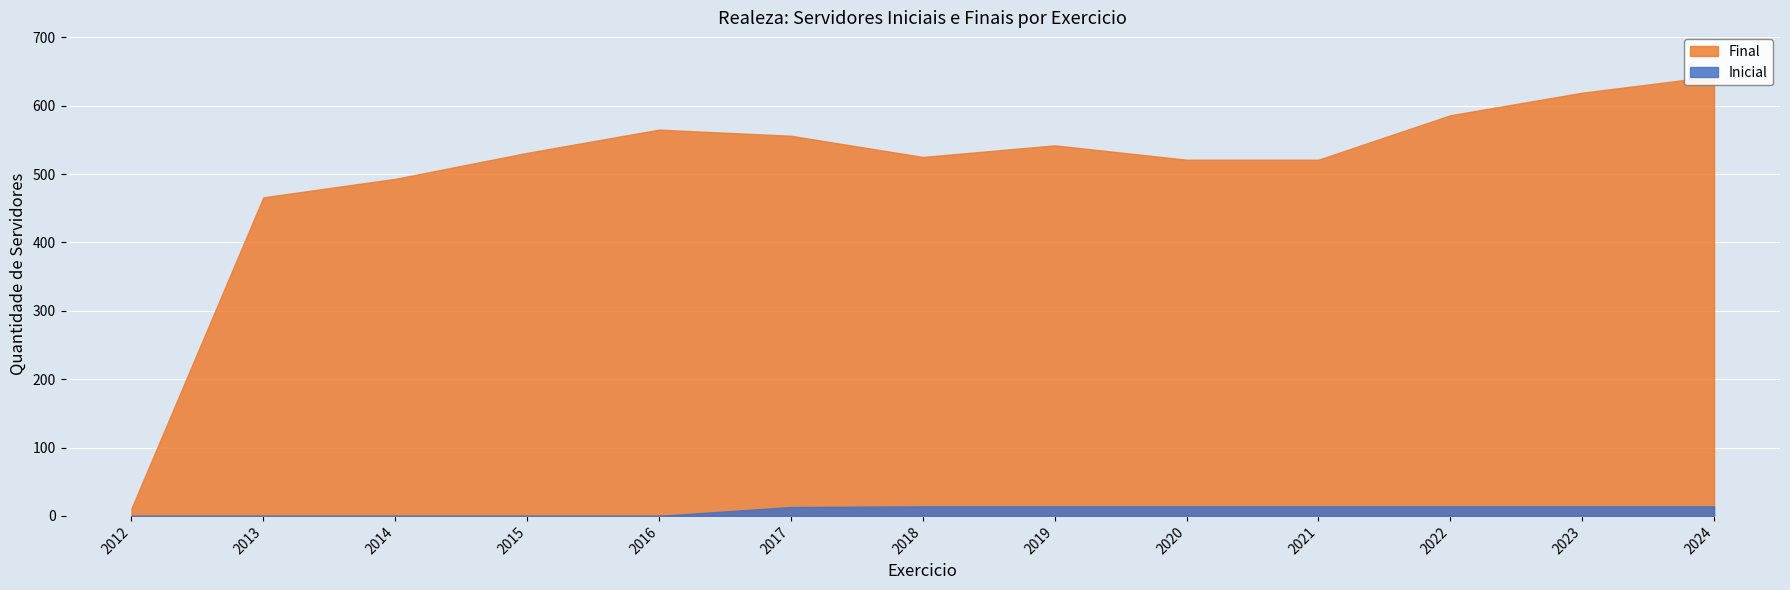

Reading left to right, extract all data points from this chart.

Inicial: 2012=0	2013=0	2014=0	2015=0	2016=0	2017=13	2018=14	2019=14	2020=14	2021=14	2022=14	2023=14	2024=14
Final: 2012=11	2013=466	2014=493	2015=531	2016=565	2017=556	2018=525	2019=542	2020=521	2021=521	2022=586	2023=619	2024=643